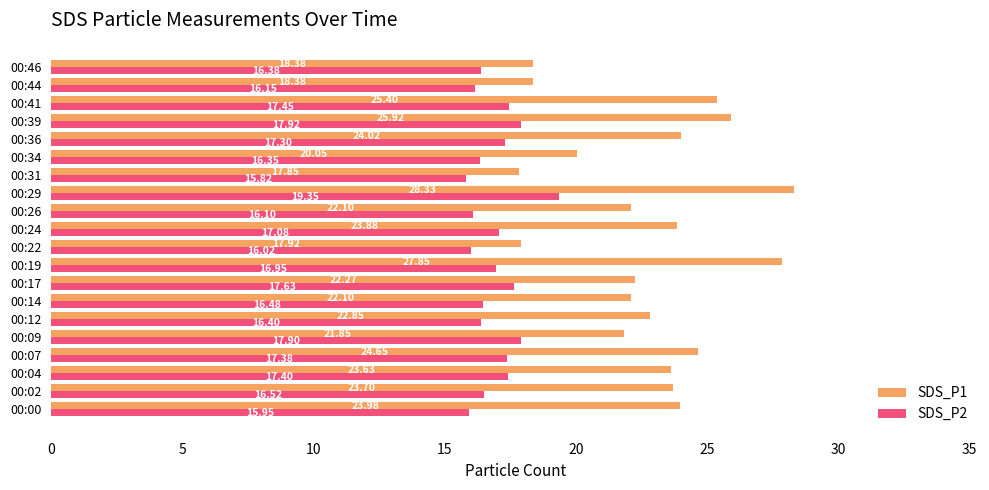

Which series has the largest range (max minus min)?

SDS_P1